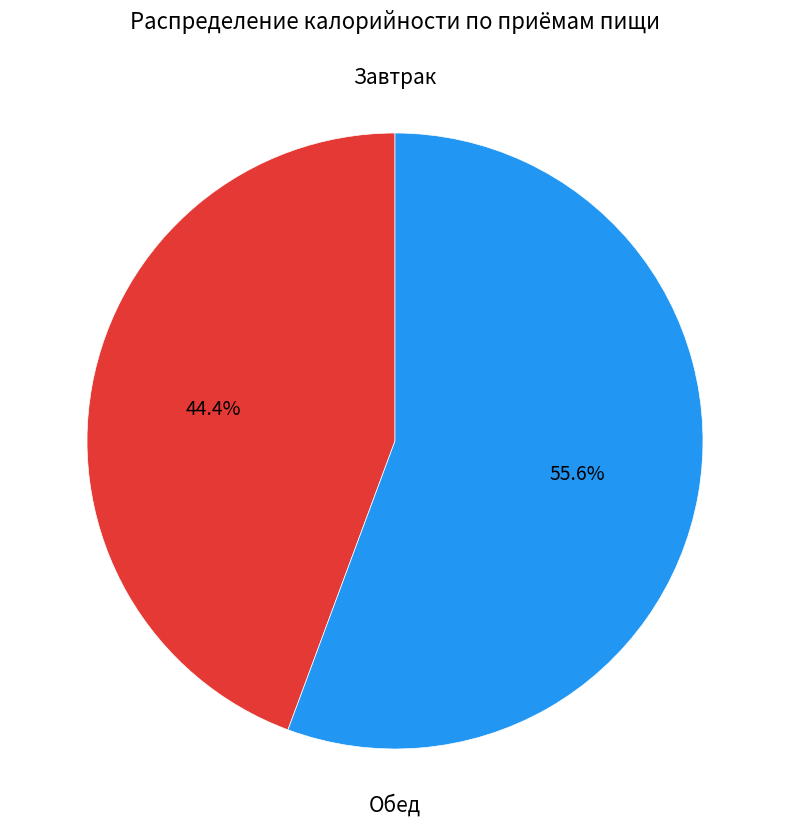

Is there any slice that represents more than half of the pie?

Yes